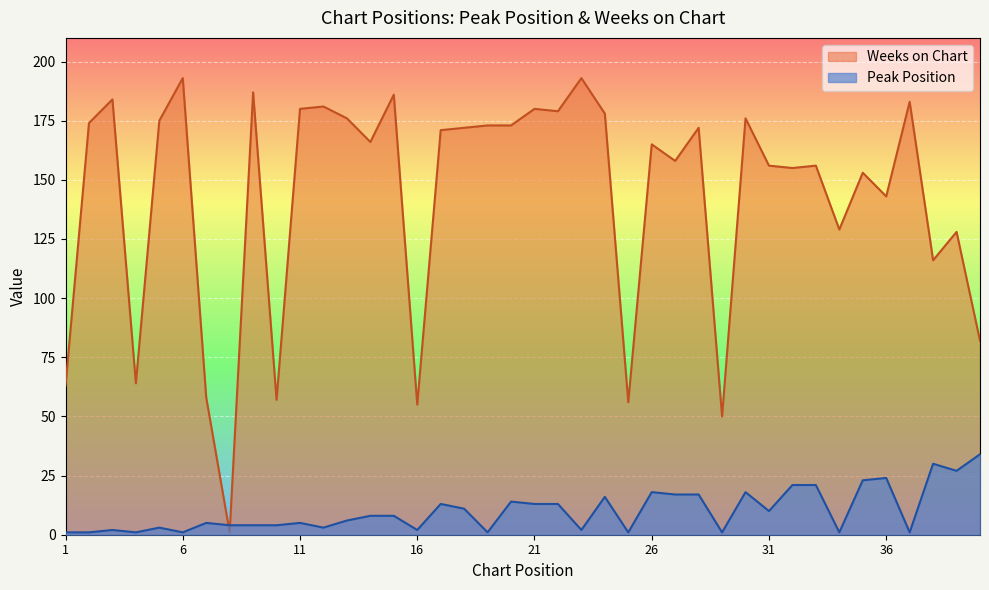

List the series in order of their peak value, highest first.

Weeks on Chart, Peak Position